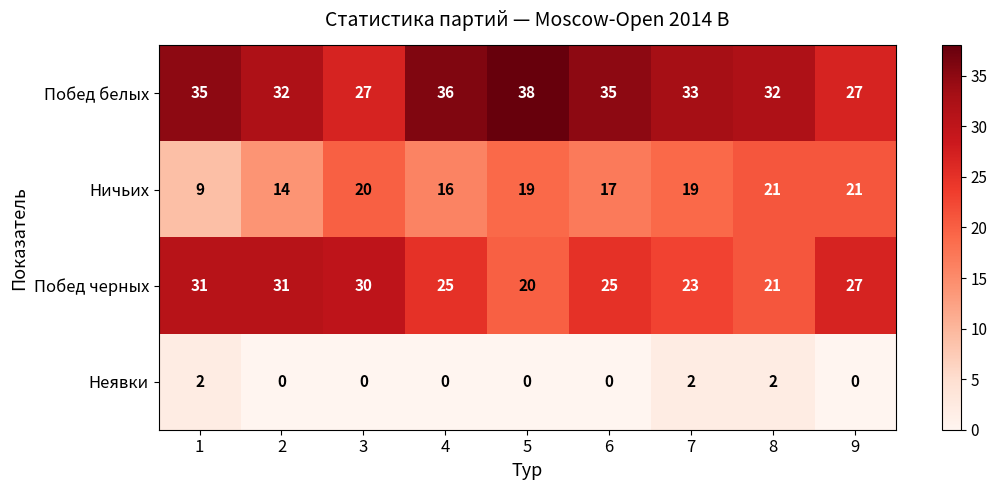

Which series has the largest range (max minus min)?

Ничьих